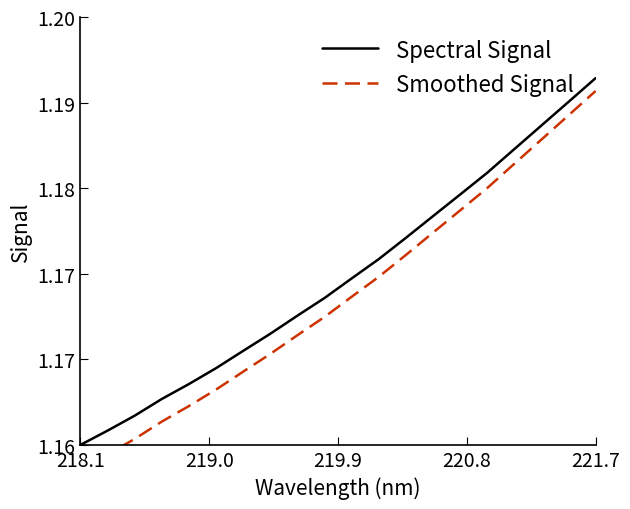

True or false: Smoothed Signal and Spectral Signal cross at least once.

False